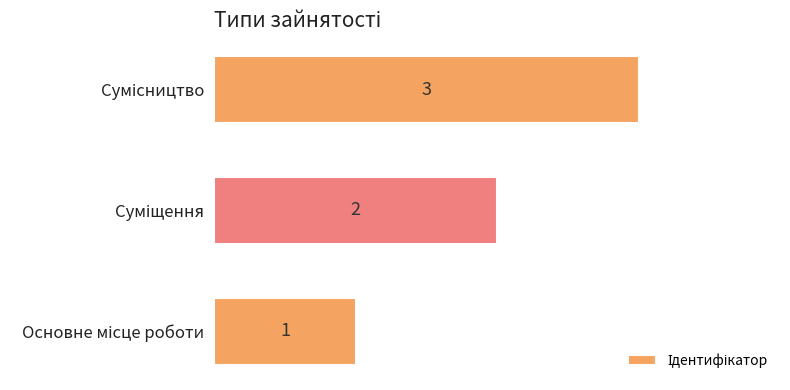

What is the greatest value displayed?

3